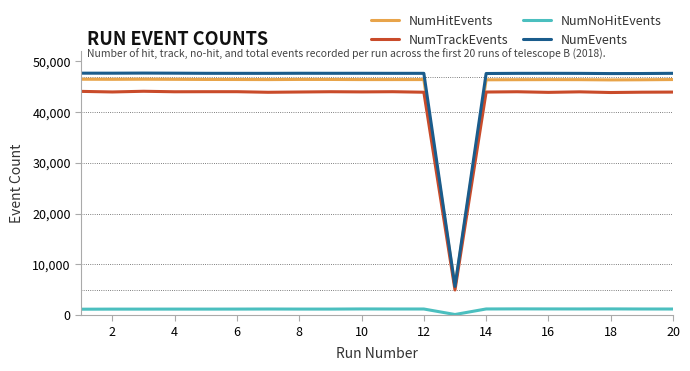

Rank the series by their maximum value, from lowest to highest.

NumNoHitEvents, NumTrackEvents, NumHitEvents, NumEvents